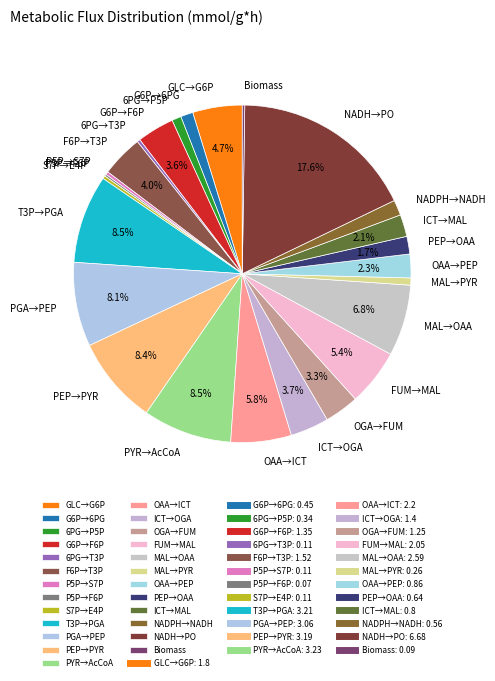

Between PEP→PYR and MAL→PYR, which is larger?

PEP→PYR